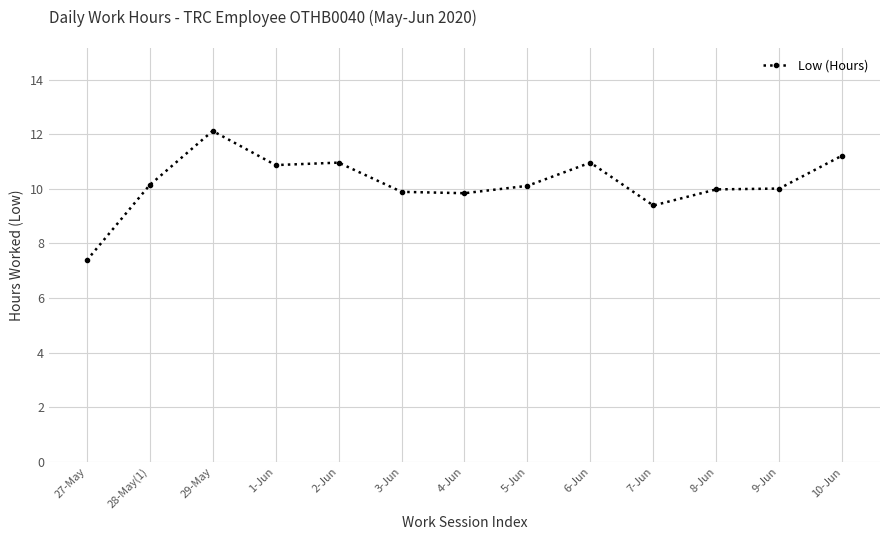

True or false: the data shows 5.8 at 9-Jun.

False